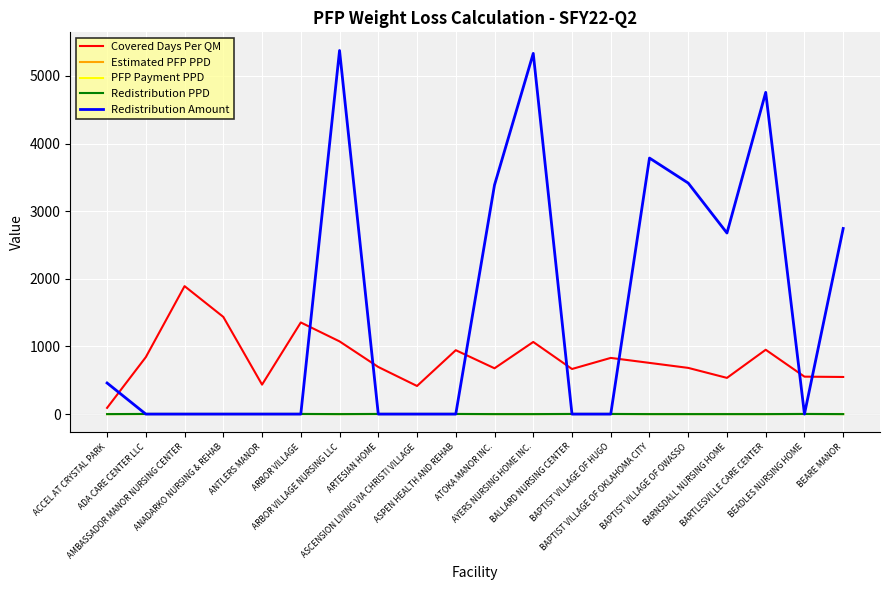

What is the sum of the Estimated PFP PPD values at BALLARD NURSING CENTER and ATOKA MANOR INC.?

2.5